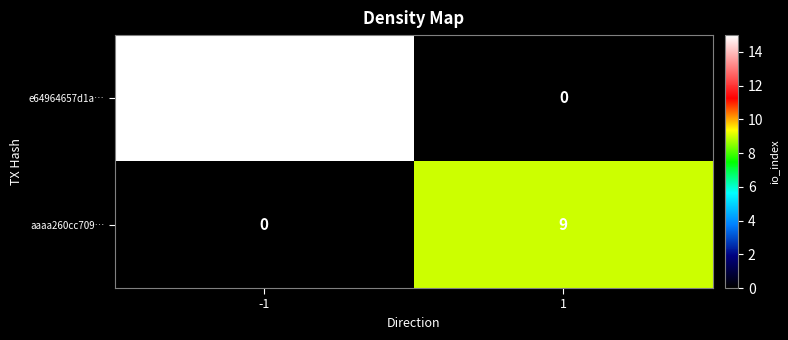

Which series has the largest range (max minus min)?

e64964657d1a…